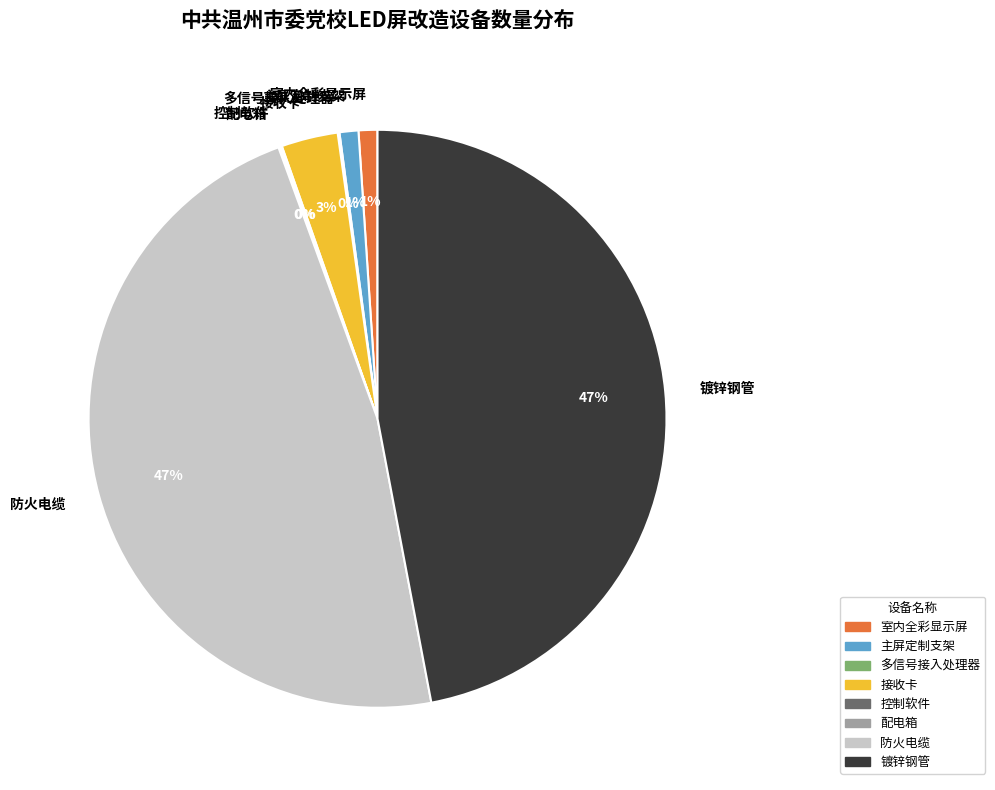

To the nearest percent, what is the difference between the largest and smallest slice percentages?

47%